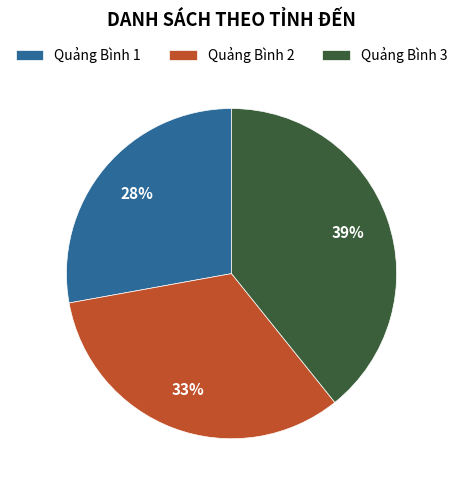

Count the number of slices in the pie.

3